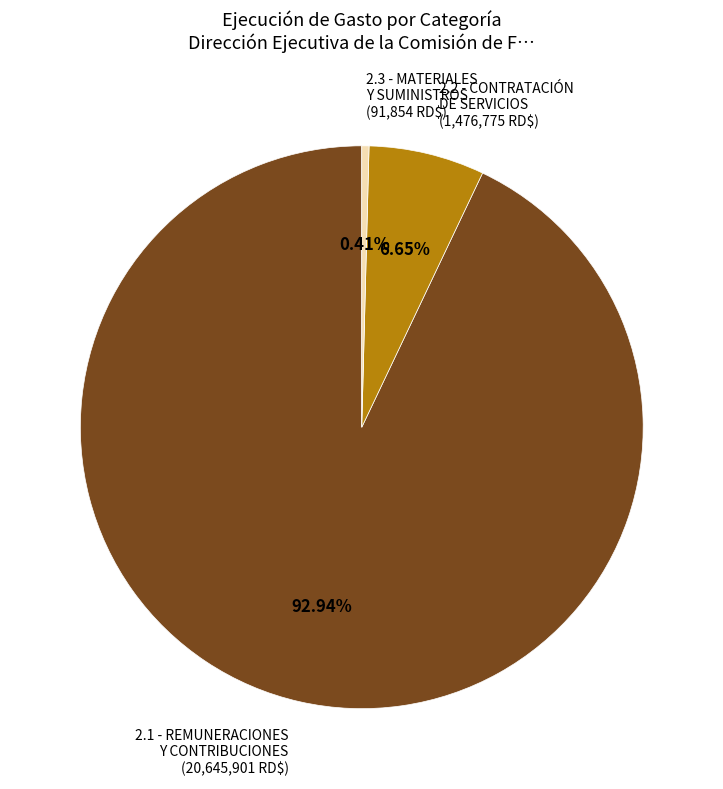

Which slice is the smallest?

2.3 - MATERIALES Y SUMINISTROS (91,854 RD$)